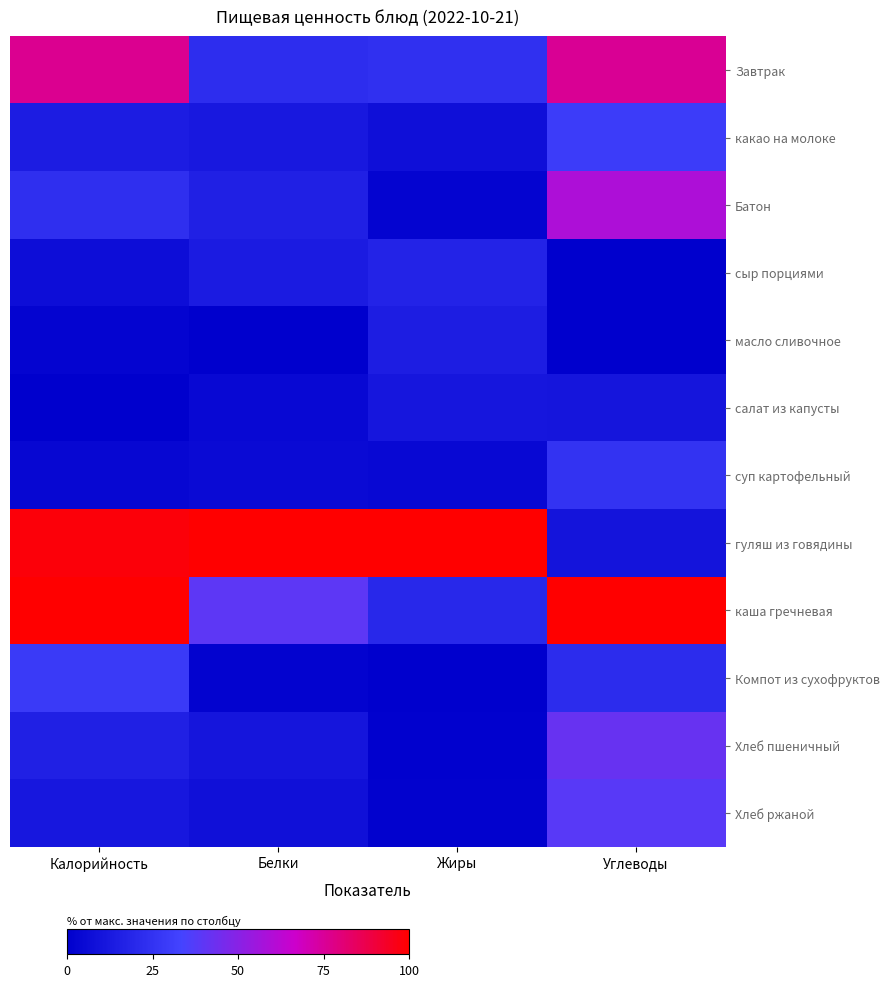

Count the number of data series in this chart.

12